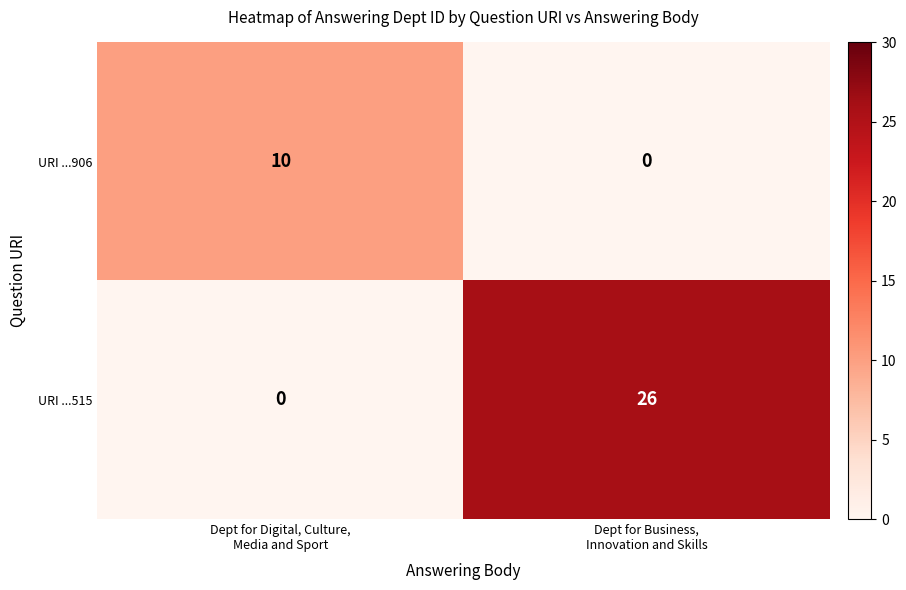

The value of row_0 at Dept for Digital, Culture,
Media and Sport is 10.0. True or false?

True